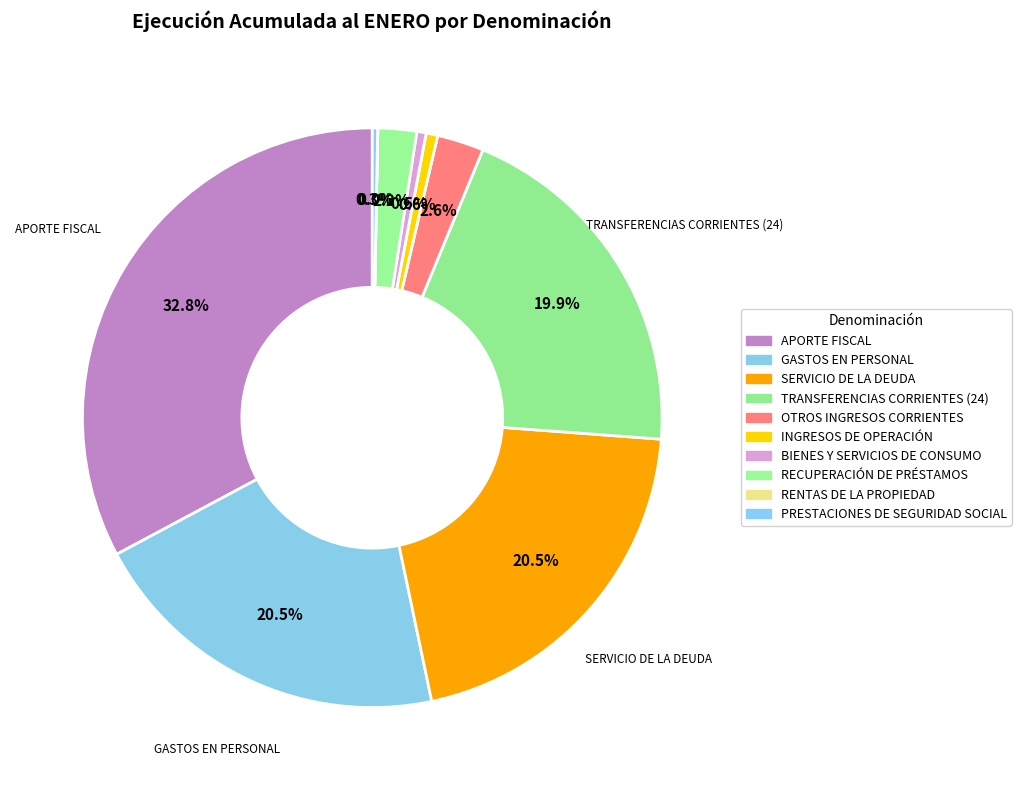

Combined, what portion of the pie is RENTAS DE LA PROPIEDAD and TRANSFERENCIAS CORRIENTES (24)?

20.0%